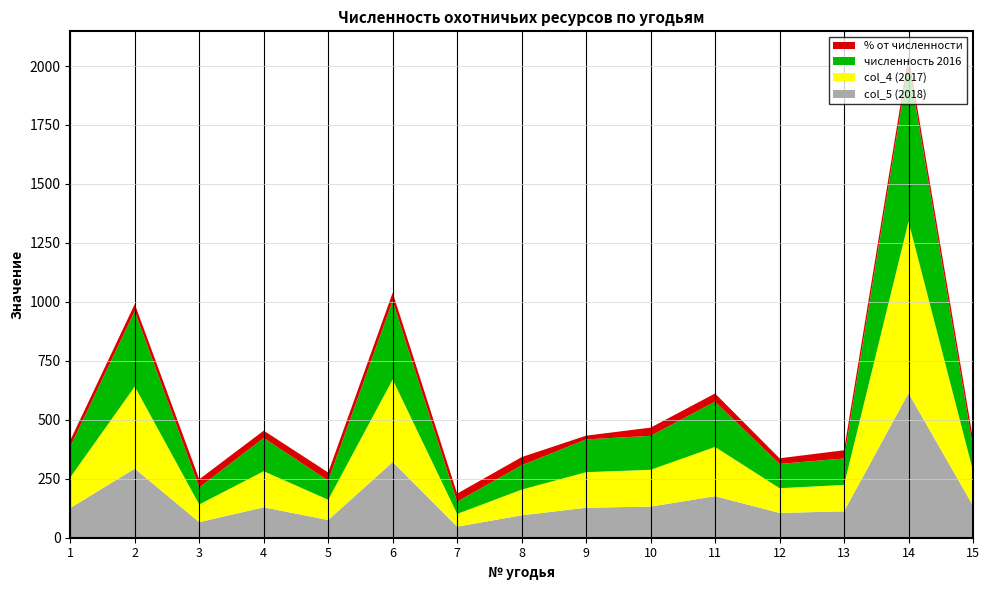

Reading left to right, transcribe all the data shown in this chart.

col_5 (2018): 1=126.0	2=293.0	3=66.0	4=129.0	5=75.0	6=321.0	7=47.0	8=95.0	9=127.0	10=132.0	11=176.0	12=105.0	13=112.0	14=613.0	15=136.0
col_4 (2017): 1=130.0	2=348.0	3=75.0	4=153.0	5=86.0	6=350.0	7=54.0	8=109.0	9=151.0	10=156.0	11=209.0	12=105.0	13=112.0	14=728.0	15=148.0
численность 2016: 1=130.0	2=320.0	3=72.0	4=141.0	5=81.0	6=333.0	7=52.0	8=103.0	9=139.0	10=144.0	11=192.0	12=103.0	13=112.0	14=669.0	15=100.0
% от численности: 1=27.0	2=29.7	3=34.9	4=31.0	5=34.7	6=34.9	7=34.0	8=34.7	9=15.8	10=34.9	11=34.7	12=23.8	13=34.8	14=34.9	15=34.6